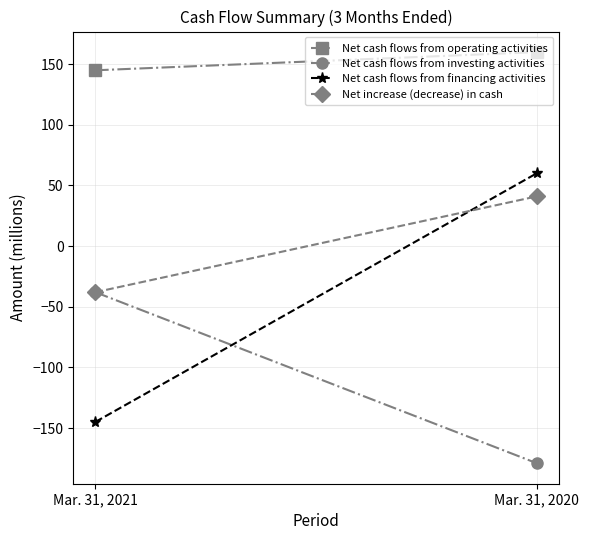

Which series has the largest range (max minus min)?

Net cash flows from financing activities